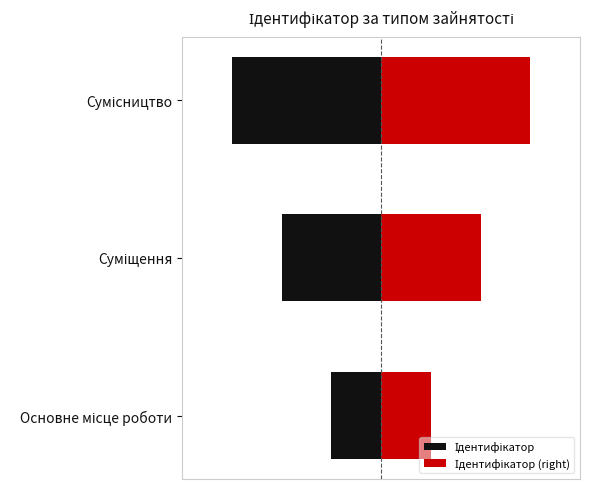

What is the ratio of the value at Сумісництво to the value at Основне місце роботи?

3.0